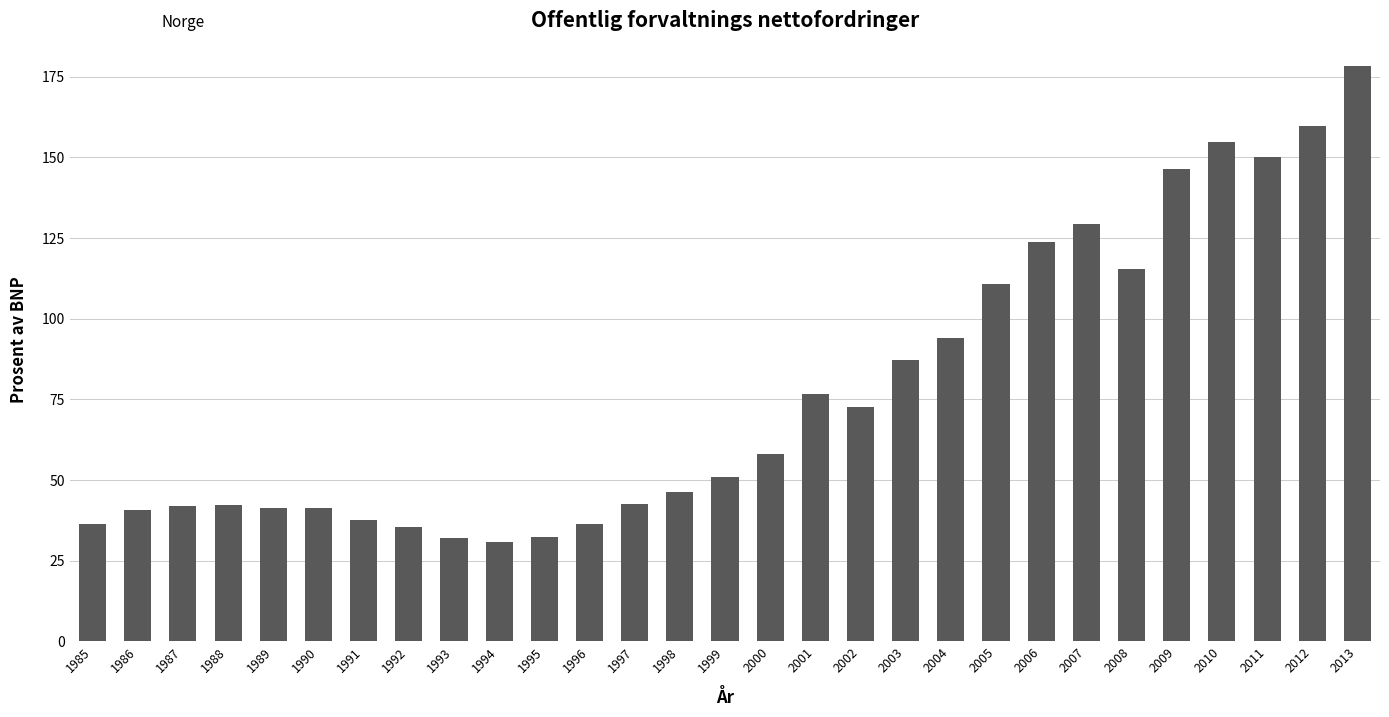

What is the value of the 16th bar from the left?

58.0